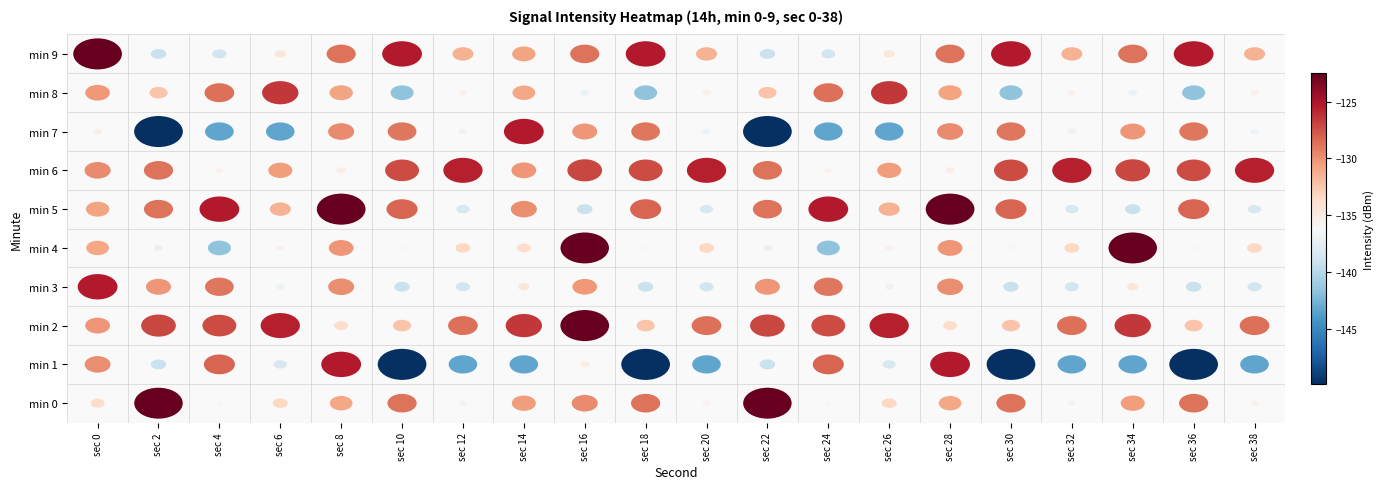

What is the sum of all min 8 values?

-2679.7